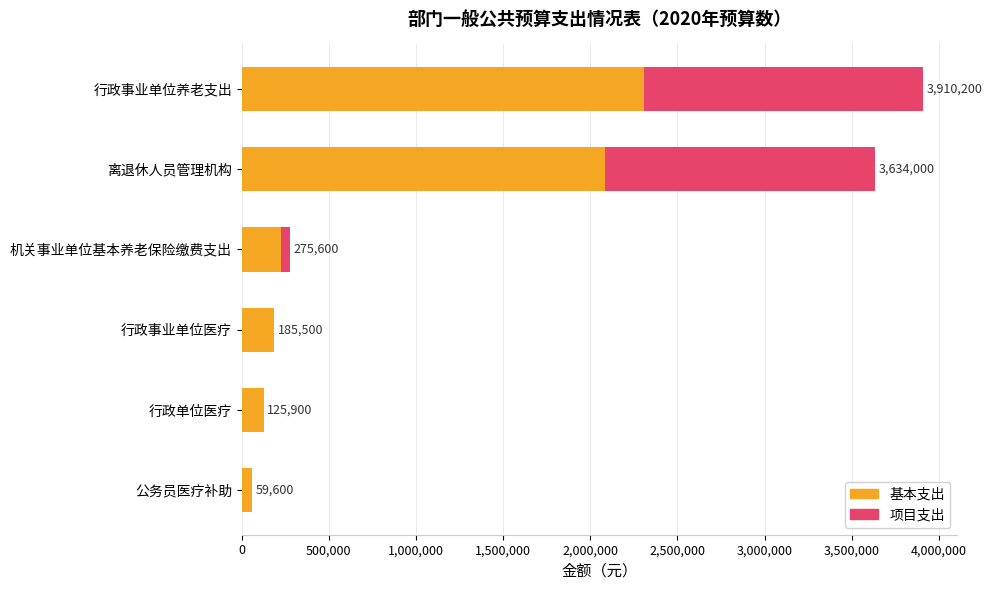

Which category has the highest value in the 基本支出 series?

行政事业单位养老支出